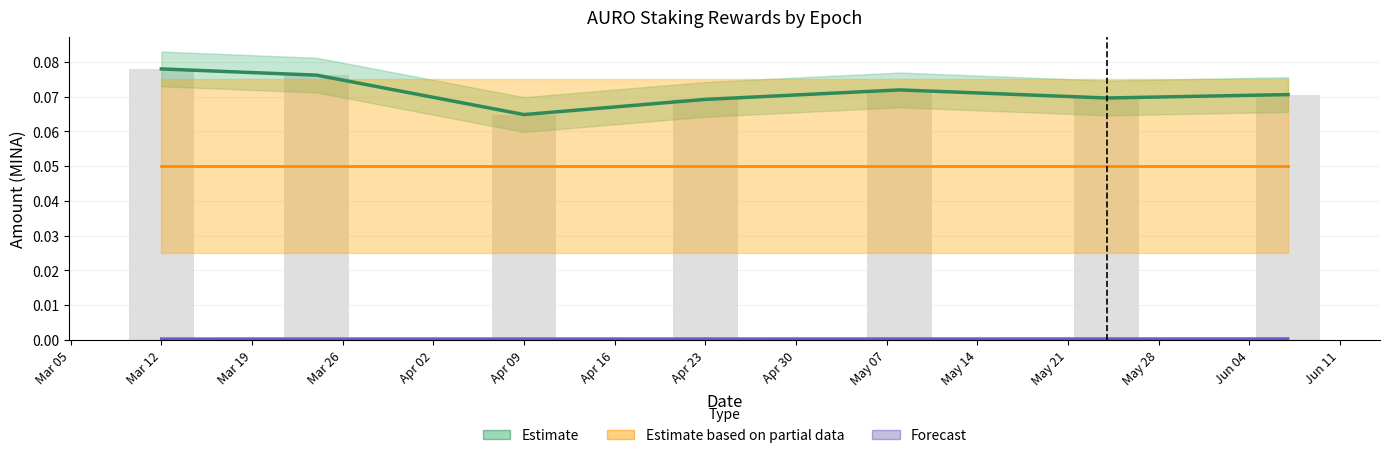

True or false: Estimate based on partial data has a value of 0.1 at Mar 12.

False